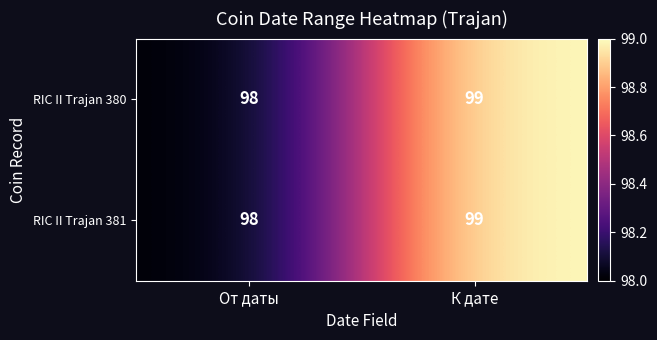

List the labels in order of RIC II Trajan 380 value, smallest first.

От даты, К дате